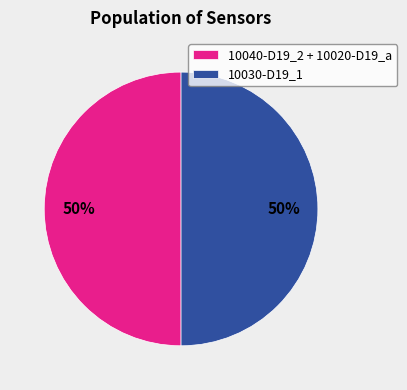

To the nearest percent, what percentage of the pie is 10040-D19_2 + 10020-D19_a?

50%